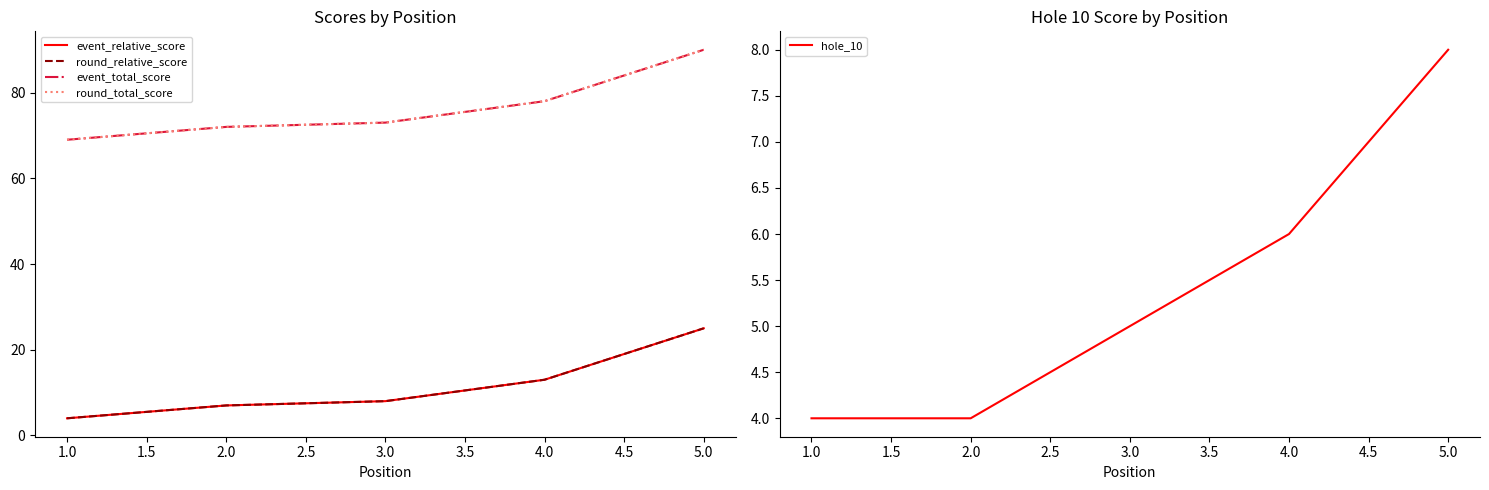

True or false: round_relative_score has more than 0 points higher than both neighbors.

False